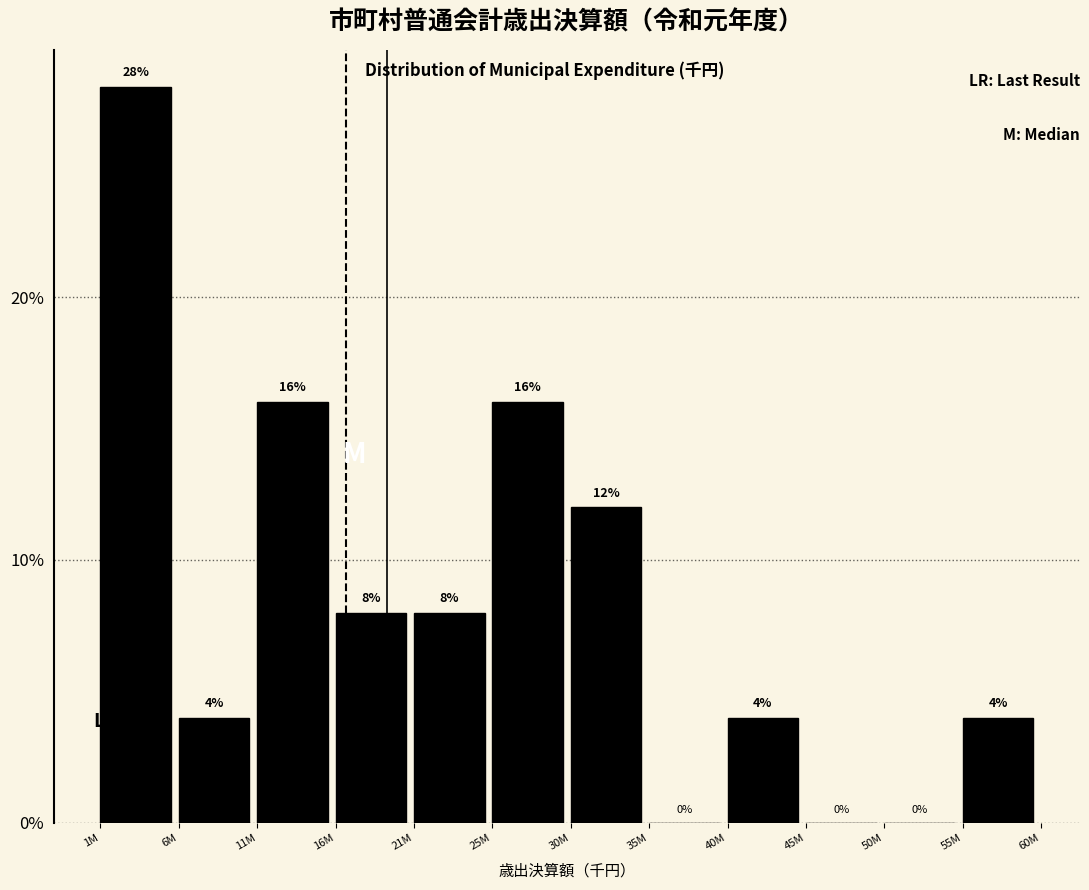

Reading left to right, list all the values displayed in this chart.

1M=28.0	6M=4.0	11M=16.0	16M=8.0	21M=8.0	25M=16.0	30M=12.0	35M=0.0	40M=4.0	45M=0.0	50M=0.0	55M=4.0